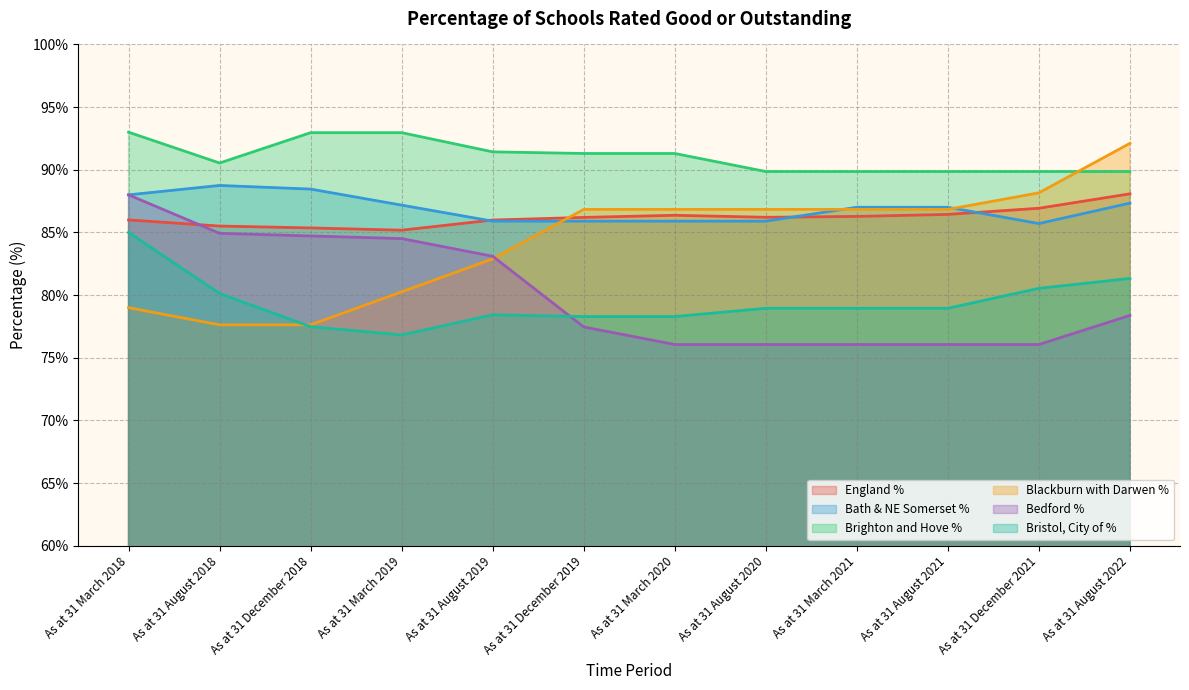

At As at 31 December 2018, list the series in order from smallest to largest.

Bristol, City of %, Blackburn with Darwen %, Bedford %, England %, Bath & NE Somerset %, Brighton and Hove %